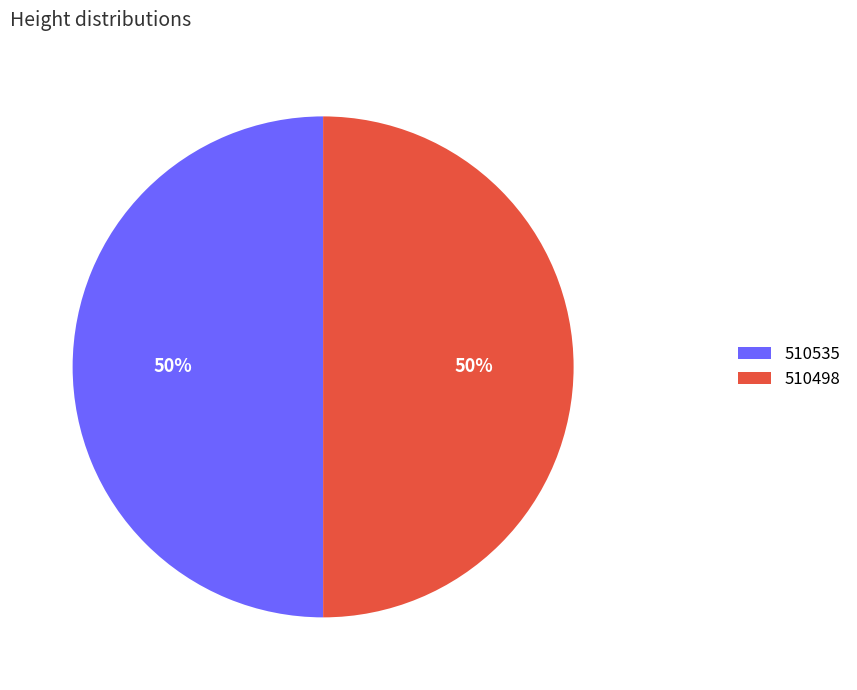

Is it true that 510498 is 55% of the pie?

False